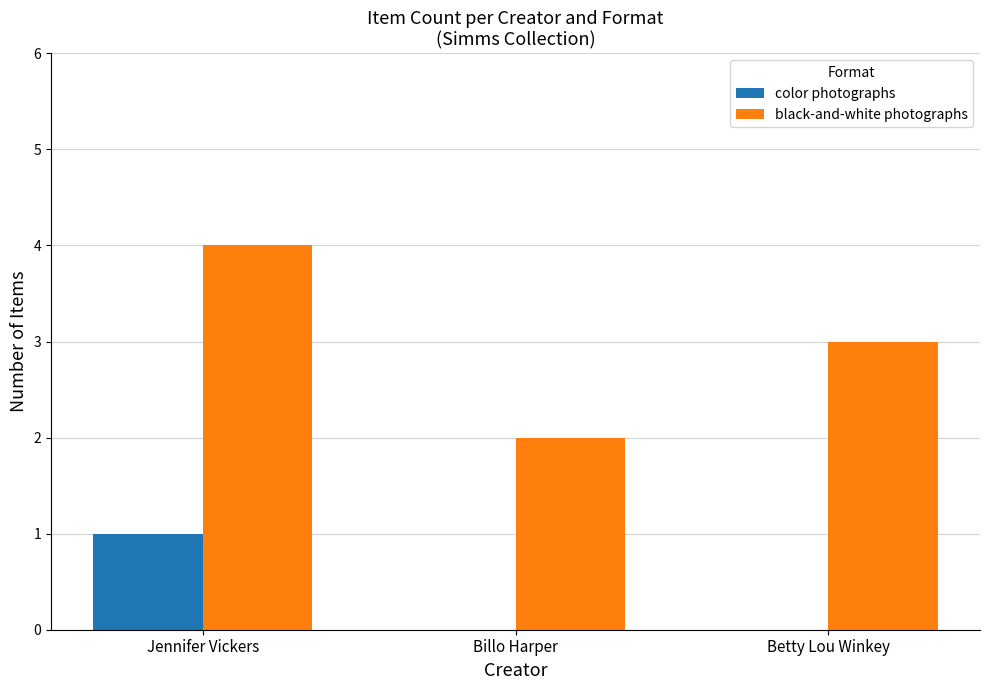

The black-and-white photographs series shows 4 at Jennifer Vickers. True or false?

True